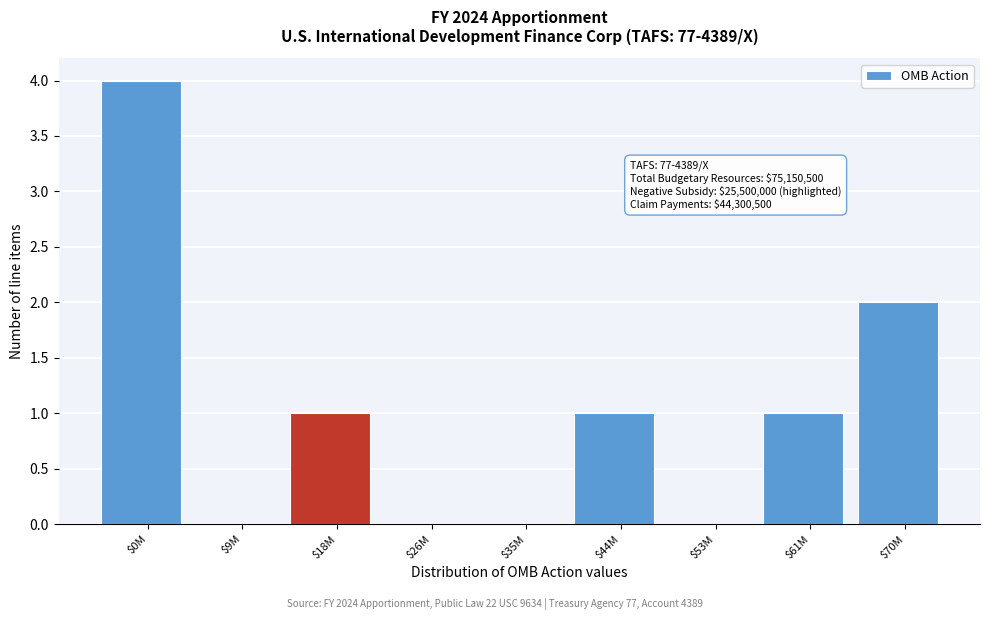

Is it true that the value at $18M is 1?

True